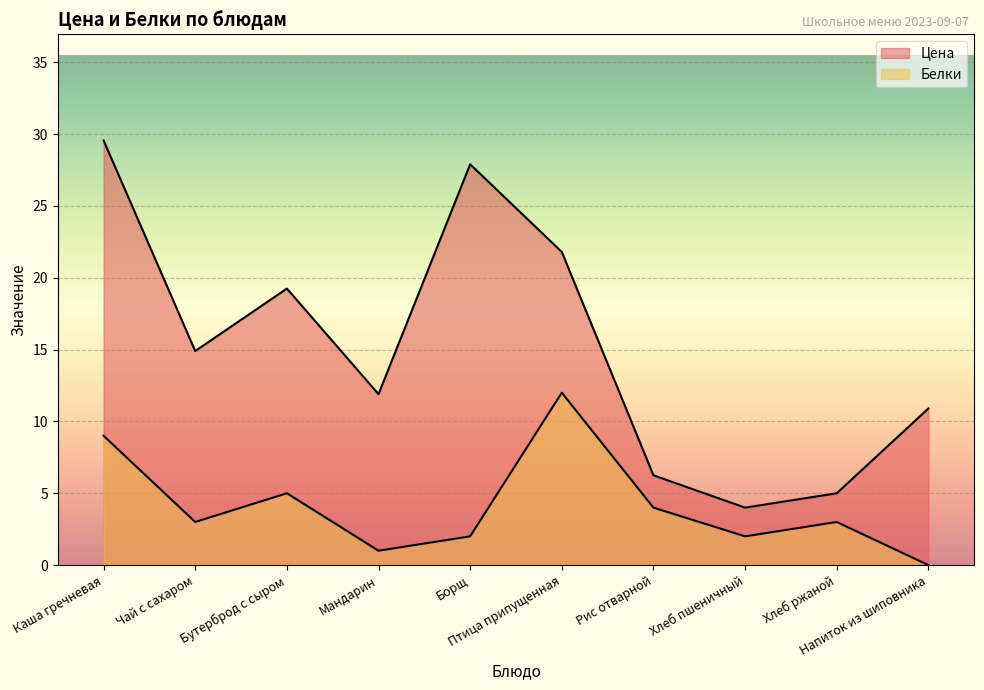

True or false: Белки has a value of 5.6 at Напиток из шиповника.

False